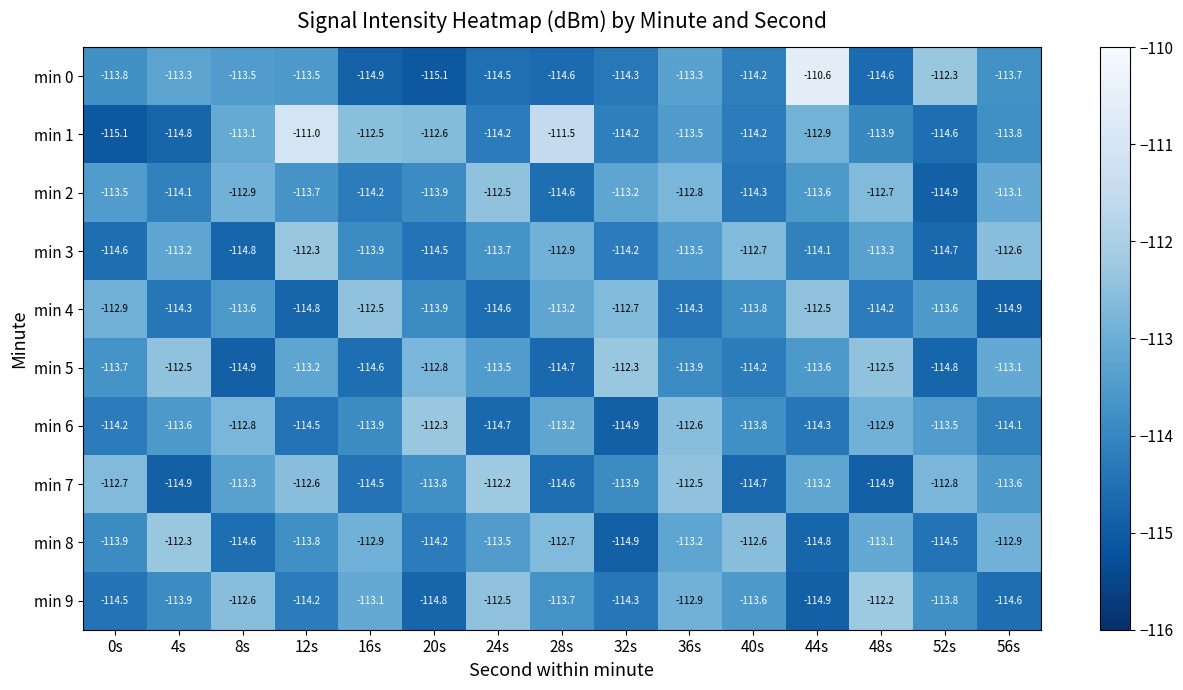

Which series has the largest range (max minus min)?

min 0